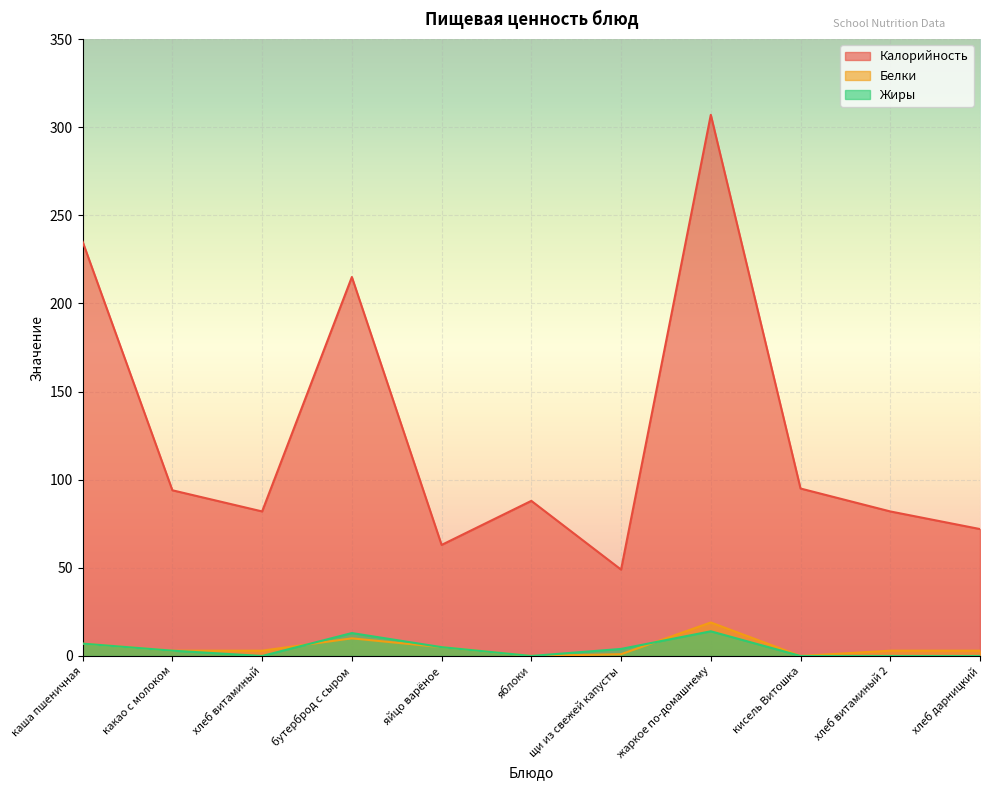

Between щи из свежей капусты and жаркое по-домашнему, which series saw the biggest shift?

Калорийность